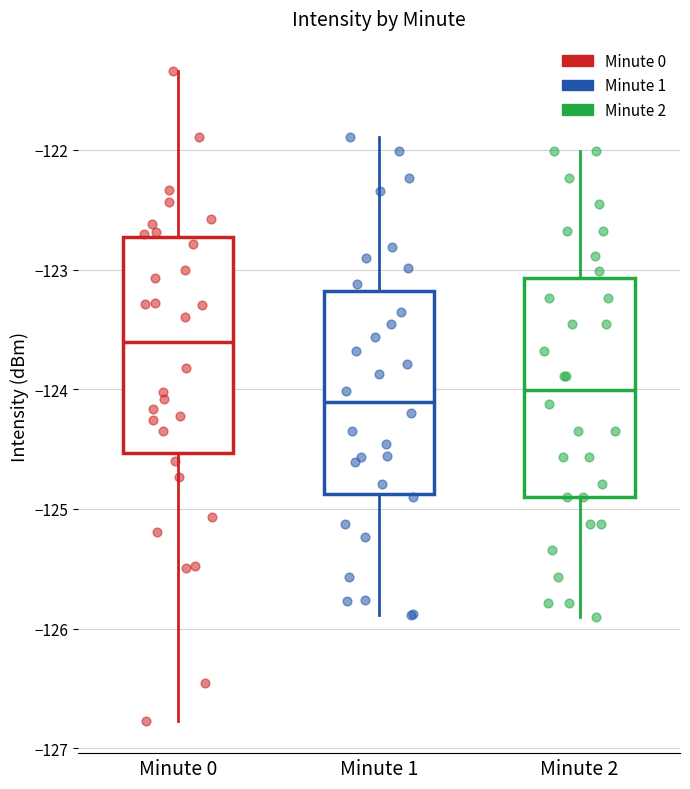

Where is the upper edge of the box for Minute 1 on the y-axis? The values are not printed on the chart, so give them approximately, as read against the axis.

-123.2